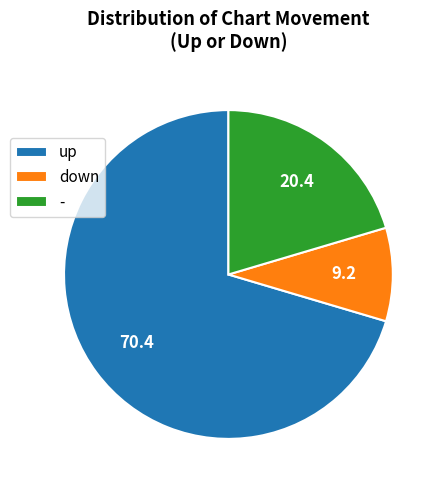

Which slice is the smallest?

down